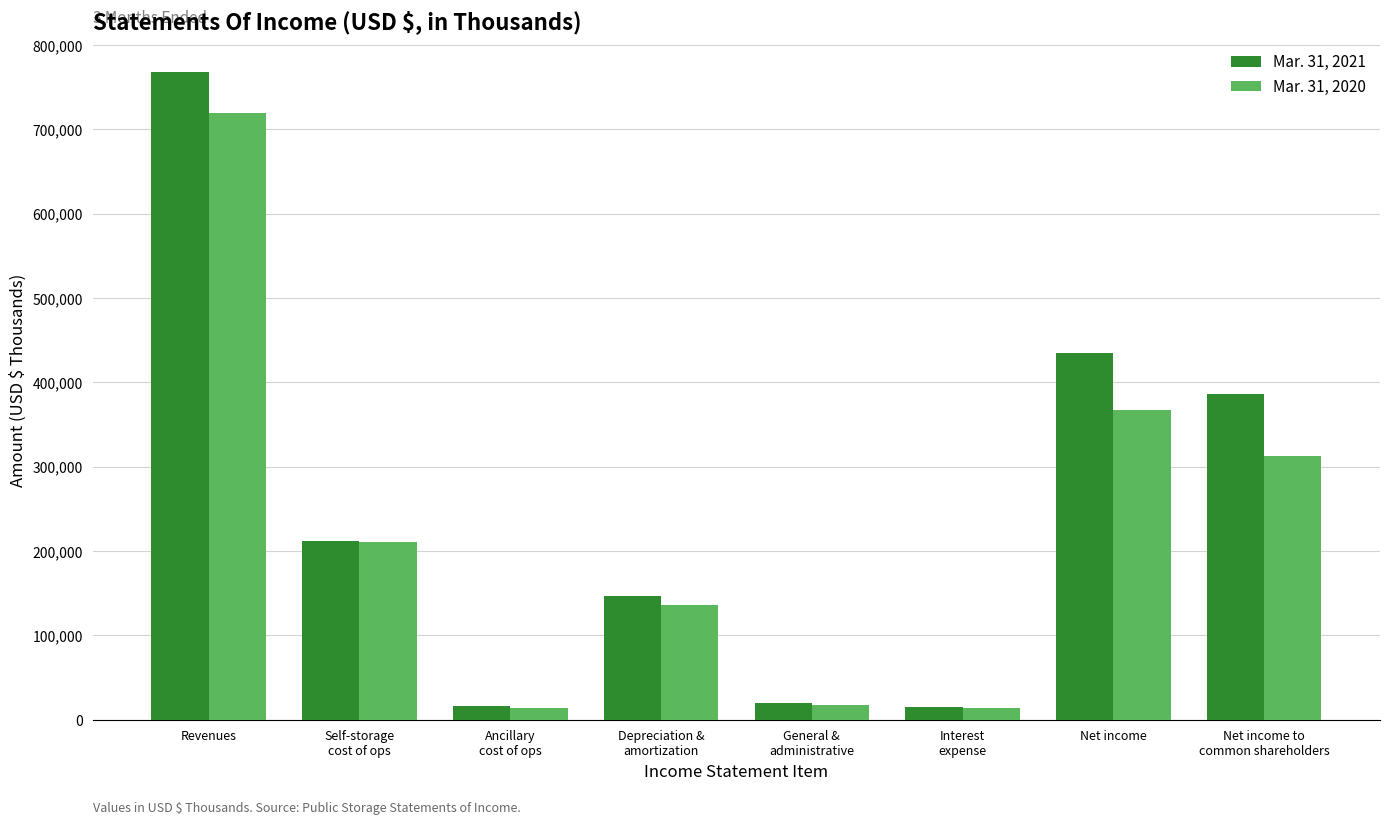

Which series has the widest spread of values?

Mar. 31, 2021